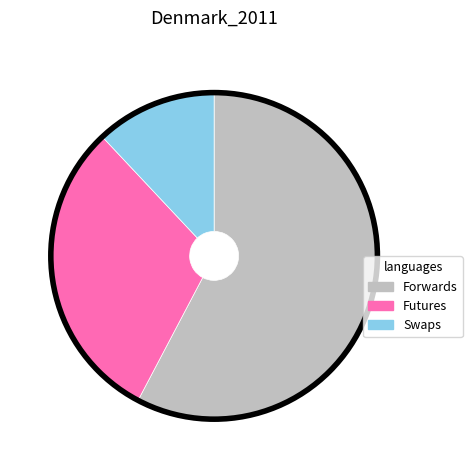

Which slice is the largest?

Forwards